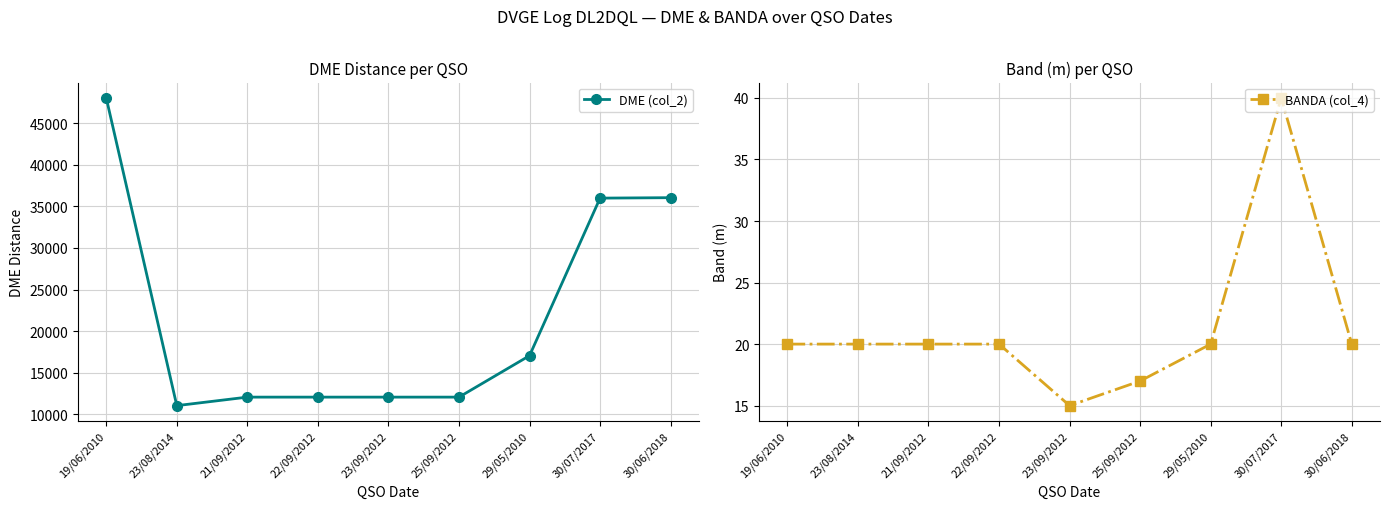

Is the value of DME (col_2) at 23/09/2012 greater than the value of BANDA (col_4) at 30/07/2017?

Yes